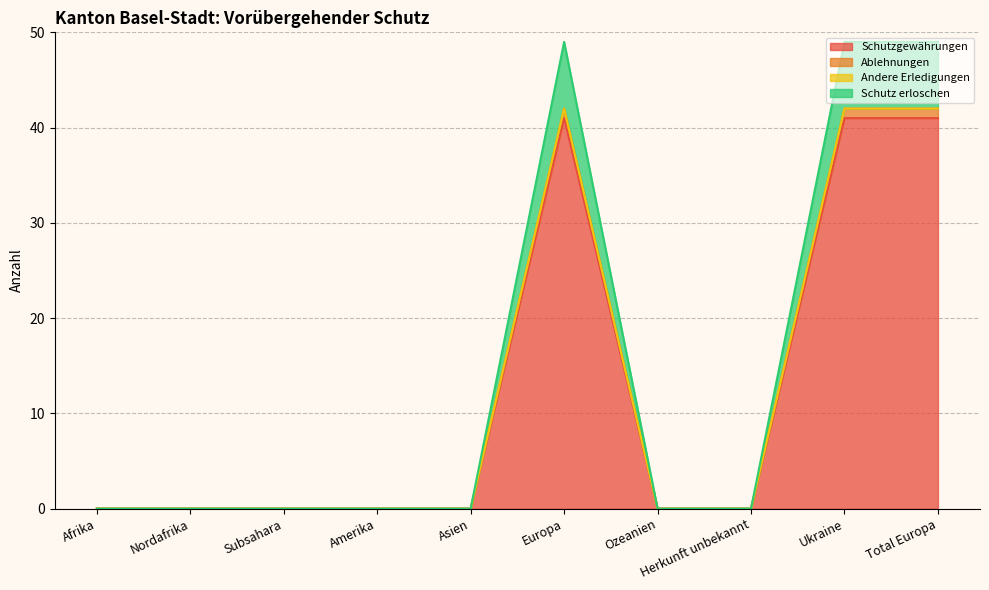

What is the spread (max minus min) of values at Ukraine?

8